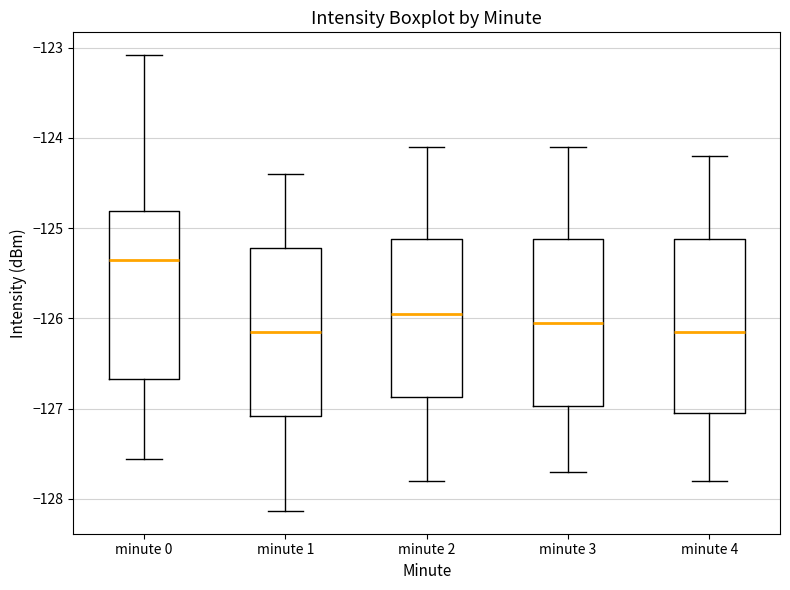

Where does the upper whisker of the box for minute 0 end on the y-axis? The values are not printed on the chart, so give them approximately, as read against the axis.

-123.1